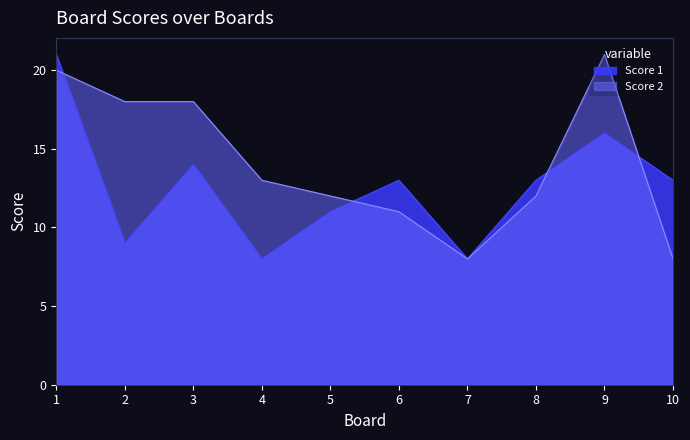

The Score 1 series shows 8 at 7. True or false?

True